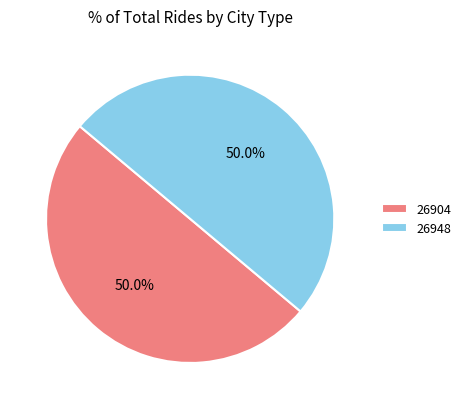

The 26904 slice represents 44% of the pie. True or false?

False